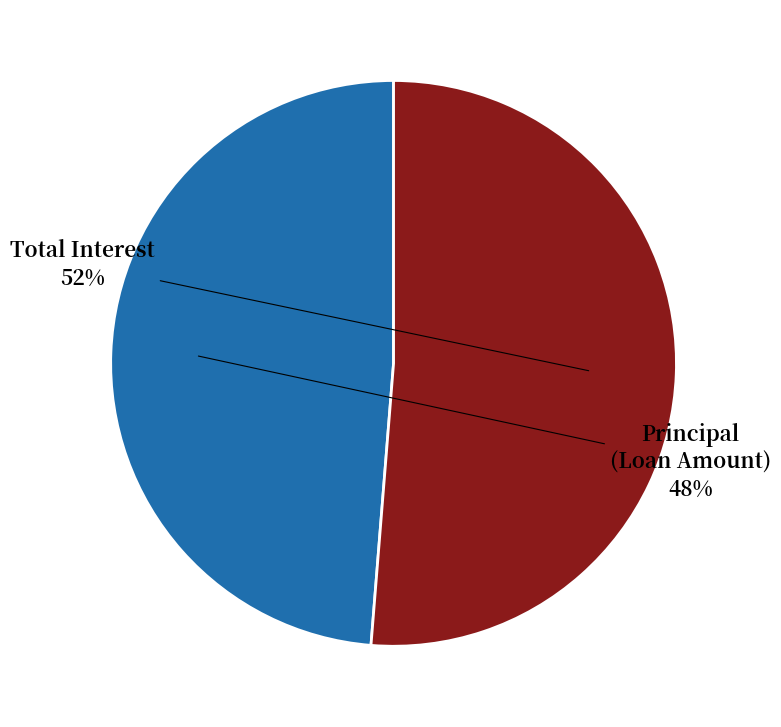

To the nearest percent, what is the combined percentage of Loan amount and Total interest?

100%